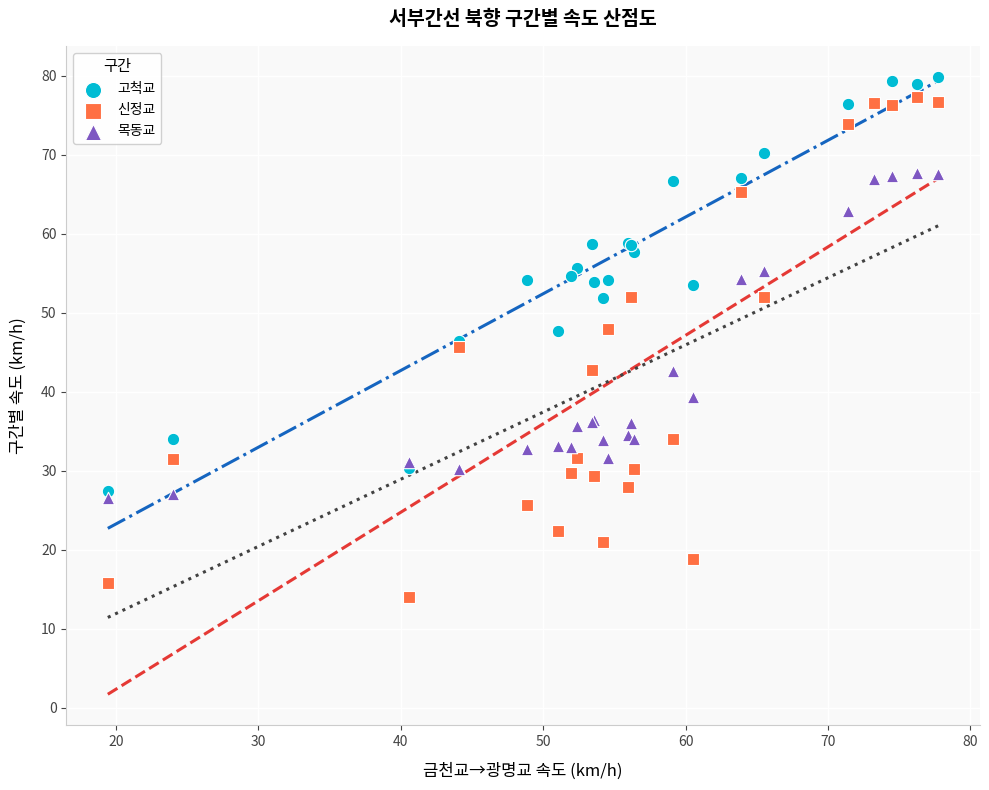

What are all the series names shown in the legend?

고척교, 신정교, 목동교